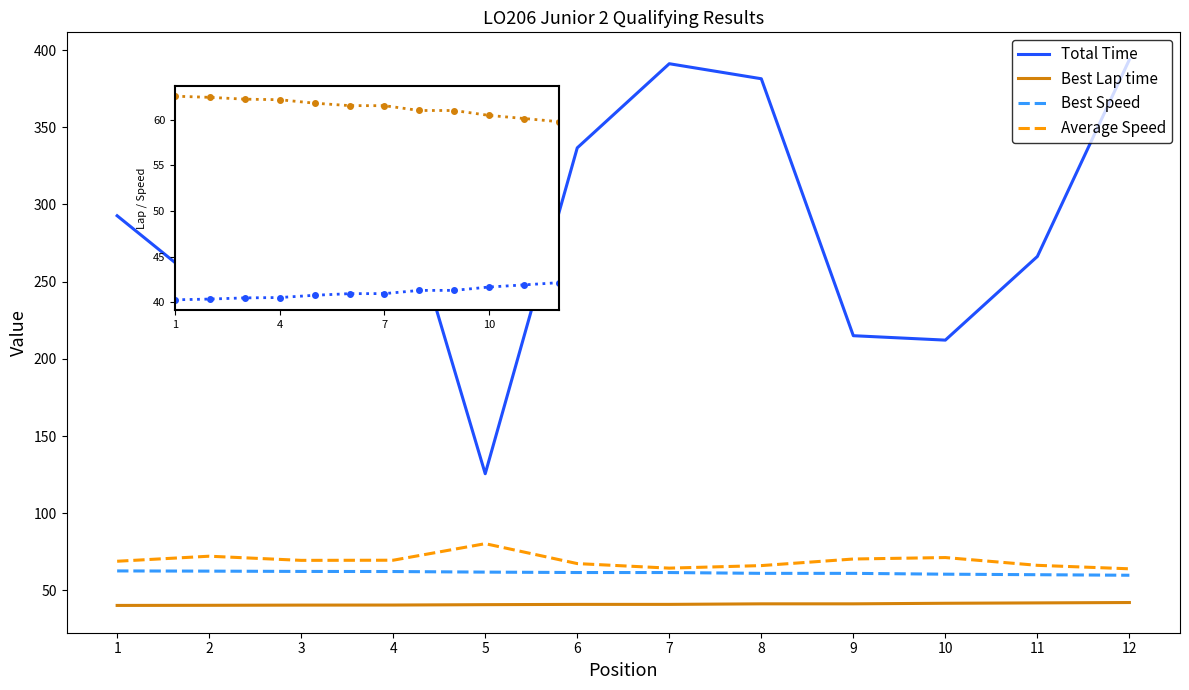

What is the difference between the maximum and second lowest values in the Best Speed series?

2.5